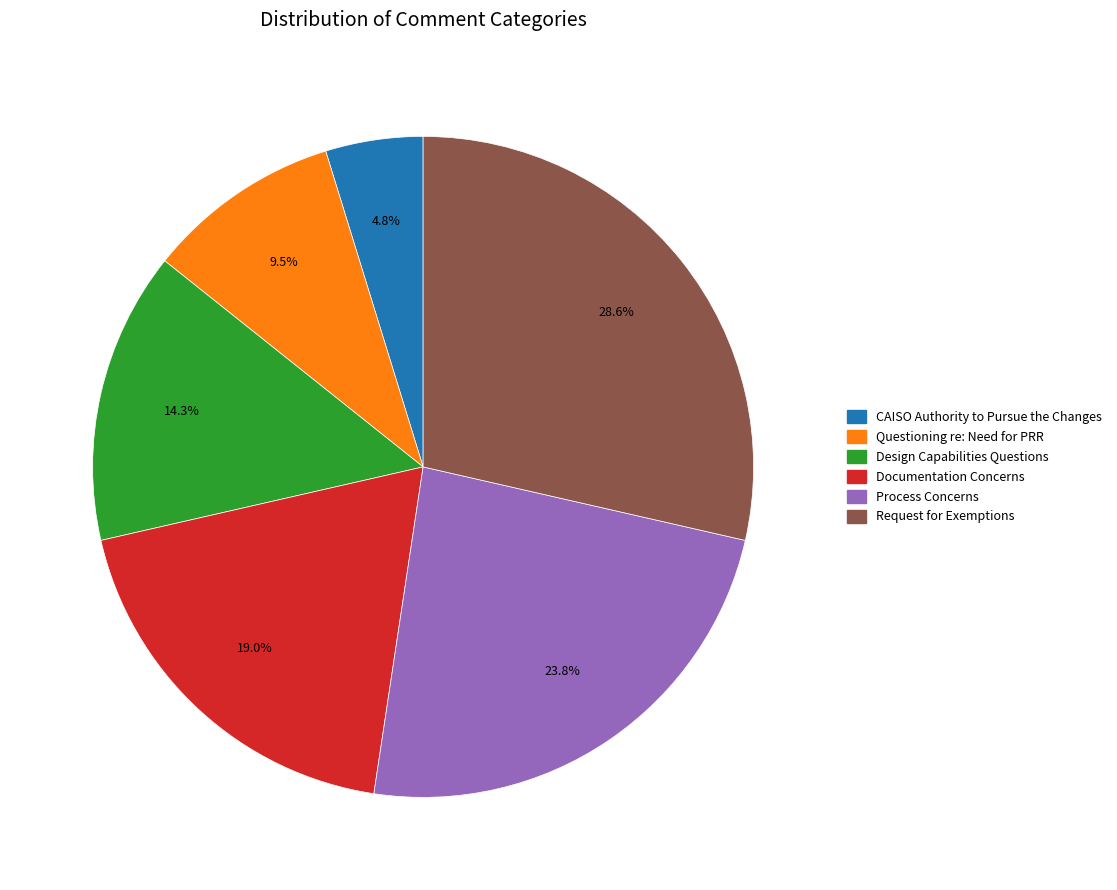

Which has a higher value, CAISO Authority to Pursue the Changes or Process Concerns?

Process Concerns